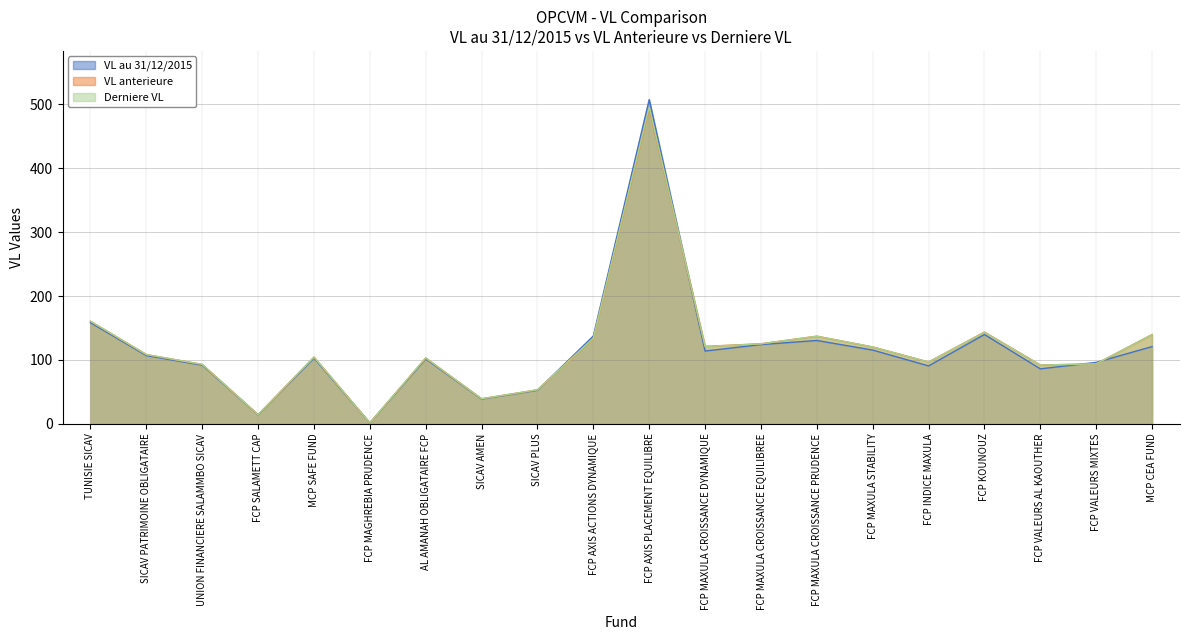

How many data points does each series have?

20